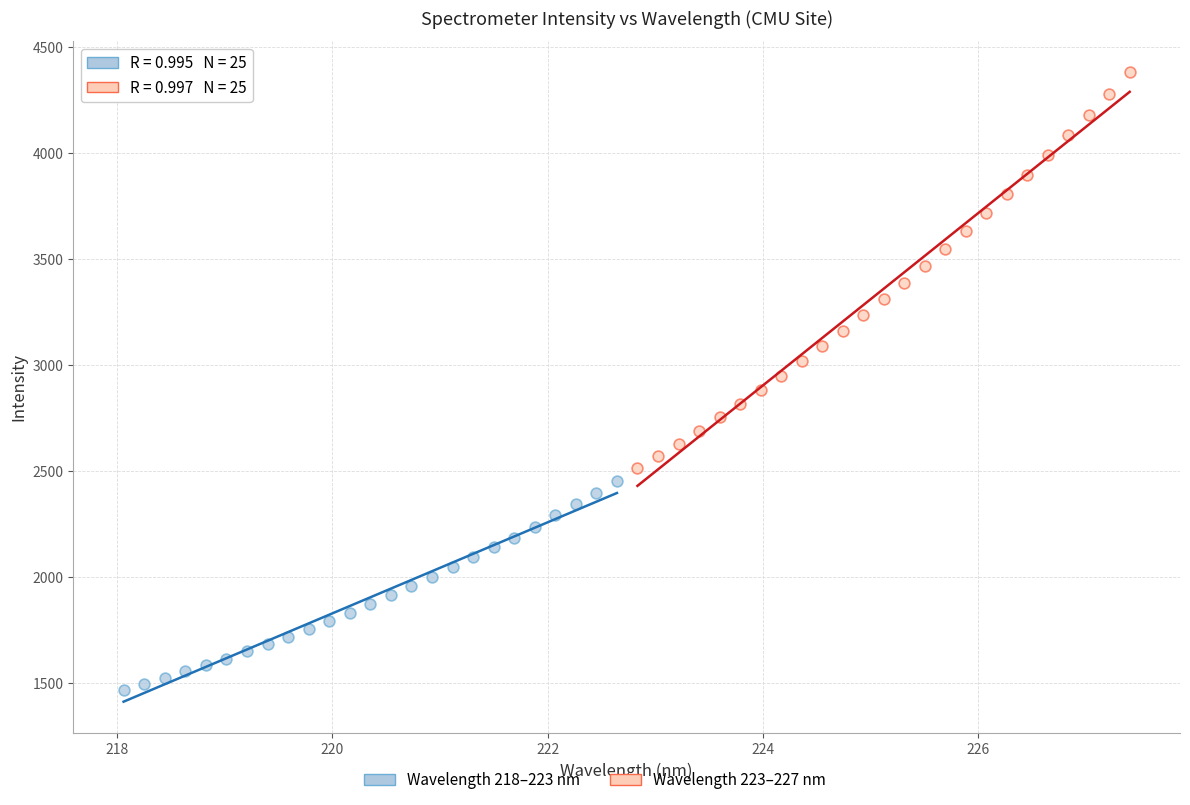

Which series contains the highest Y value?

Wavelength 223–227 nm